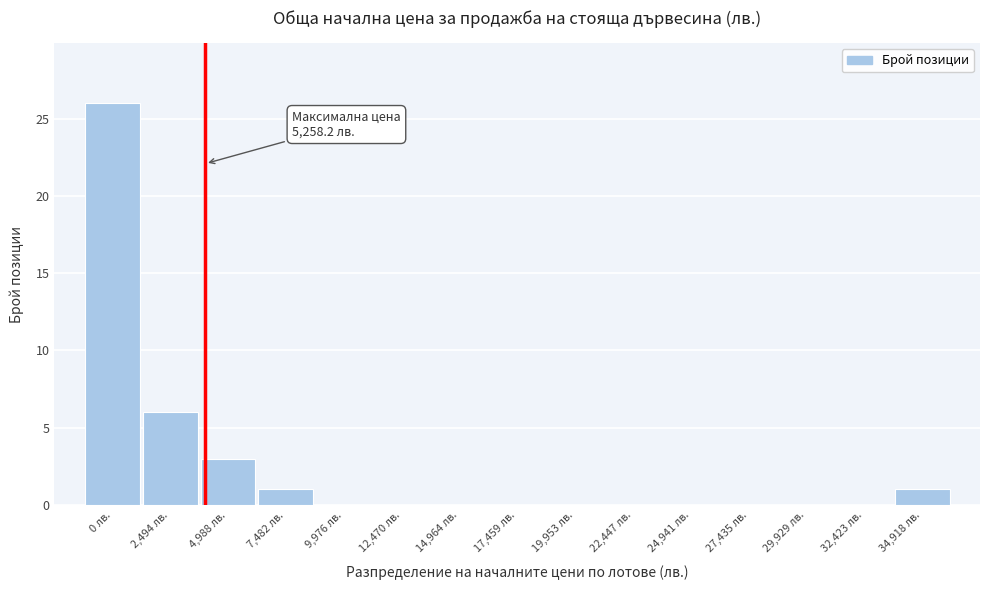

Reading left to right, what are all the values shown in this chart?

0 лв.=26	2,494 лв.=6	4,988 лв.=3	7,482 лв.=1	9,976 лв.=0	12,470 лв.=0	14,964 лв.=0	17,459 лв.=0	19,953 лв.=0	22,447 лв.=0	24,941 лв.=0	27,435 лв.=0	29,929 лв.=0	32,423 лв.=0	34,918 лв.=1